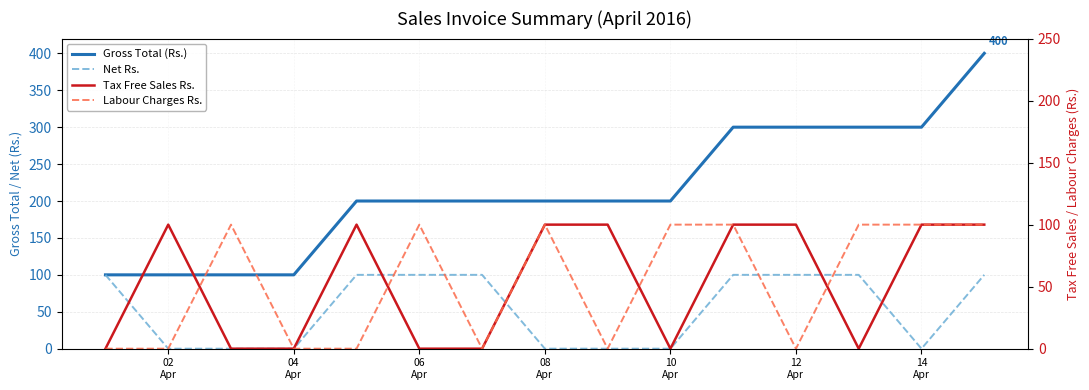

What is the greatest value displayed?

400